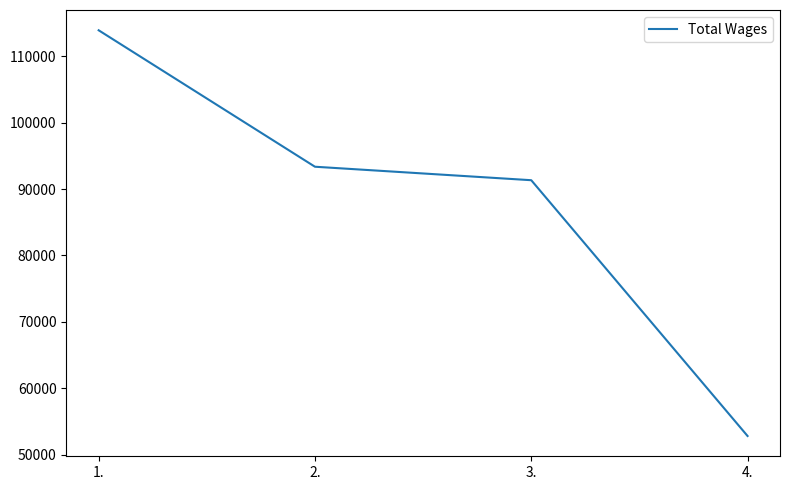

Is it true that the value at 3. is 18728?

False